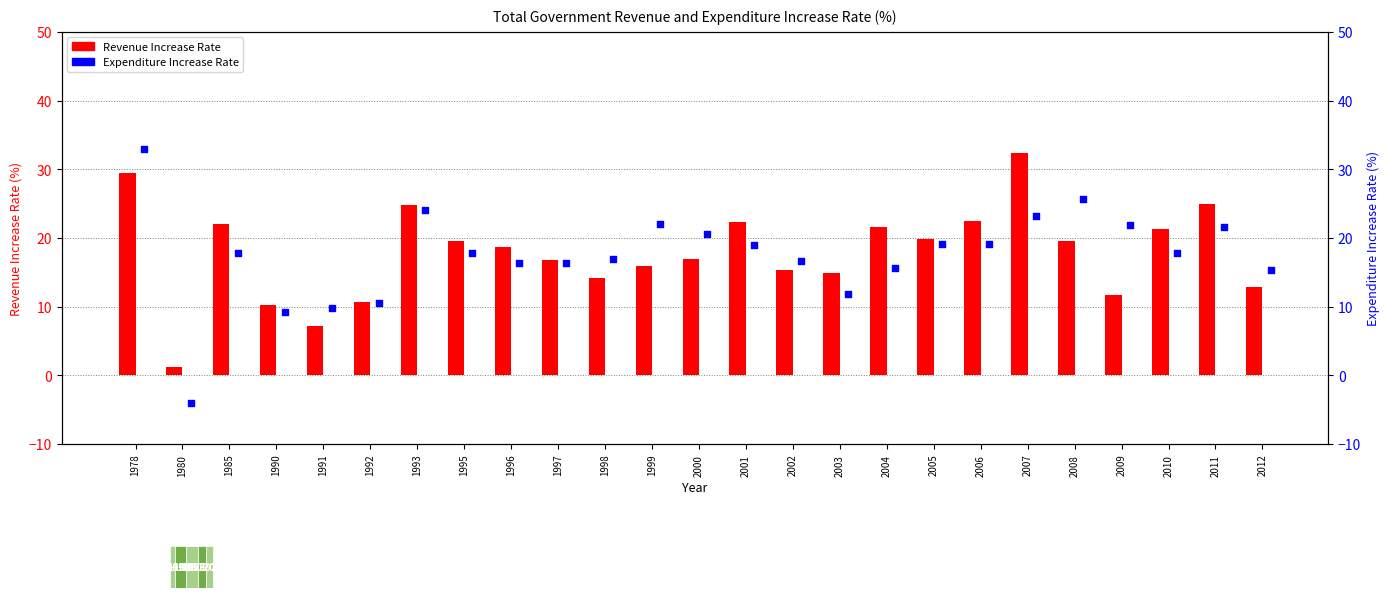

Which series has the largest total across all categories?

Revenue Increase Rate